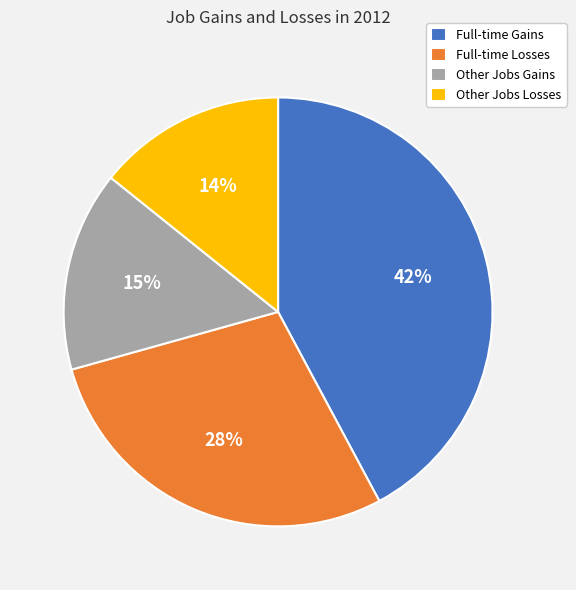

Rank the categories by value from highest to lowest.

Full-time Gains, Full-time Losses, Other Jobs Gains, Other Jobs Losses